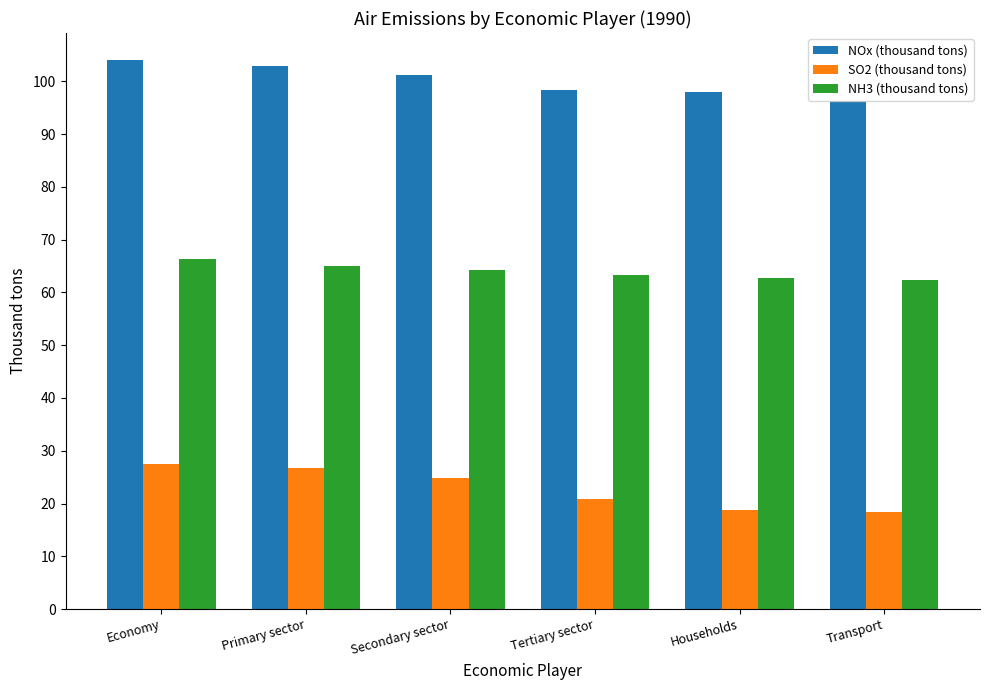

What is the approximate value of NH3 (thousand tons) at Primary sector?

65.1